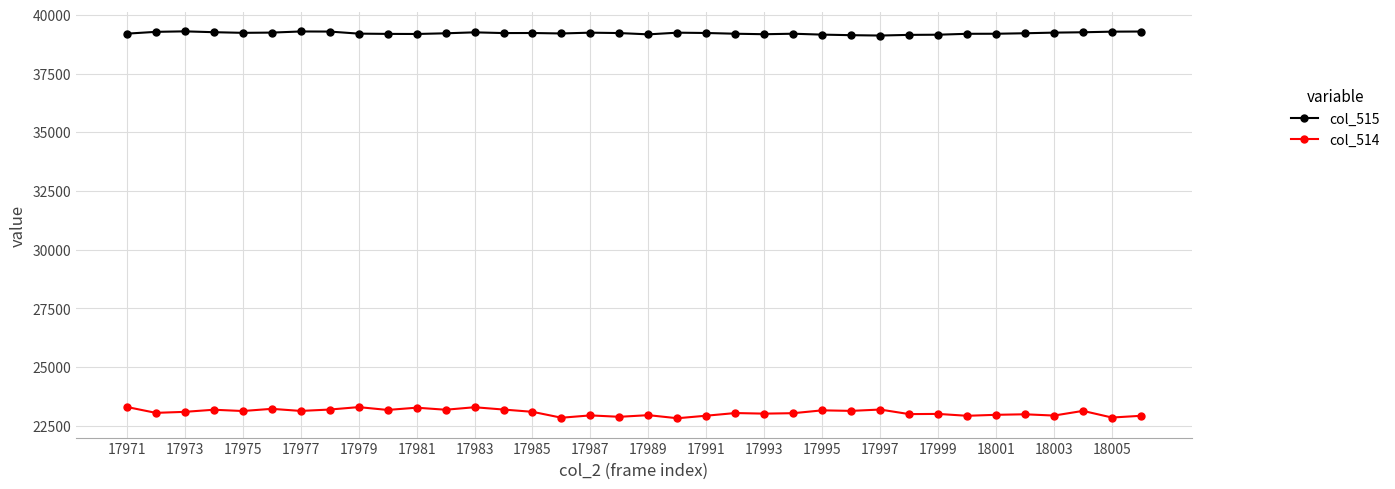

True or false: col_514 and col_515 cross at least once.

False